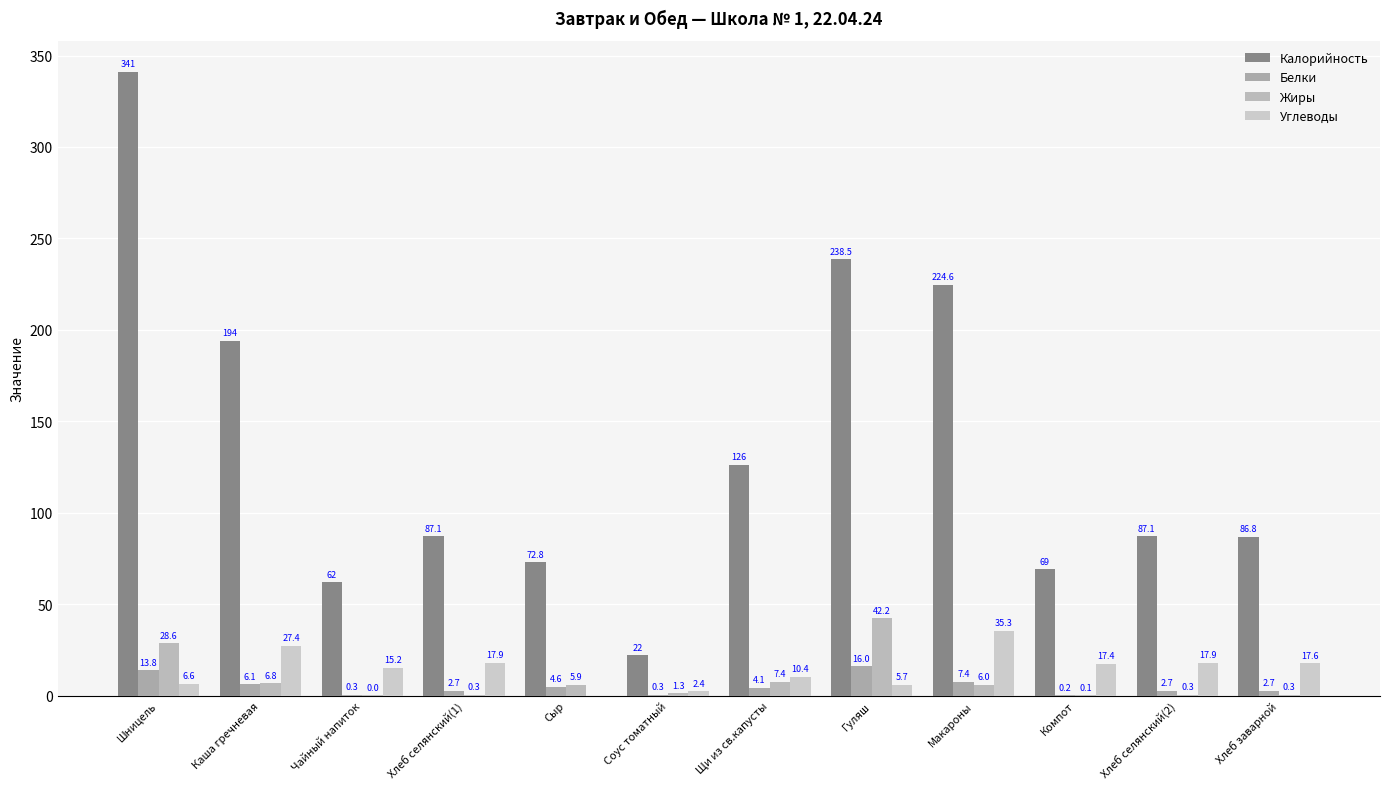

Does the chart contain stacked bars?

No